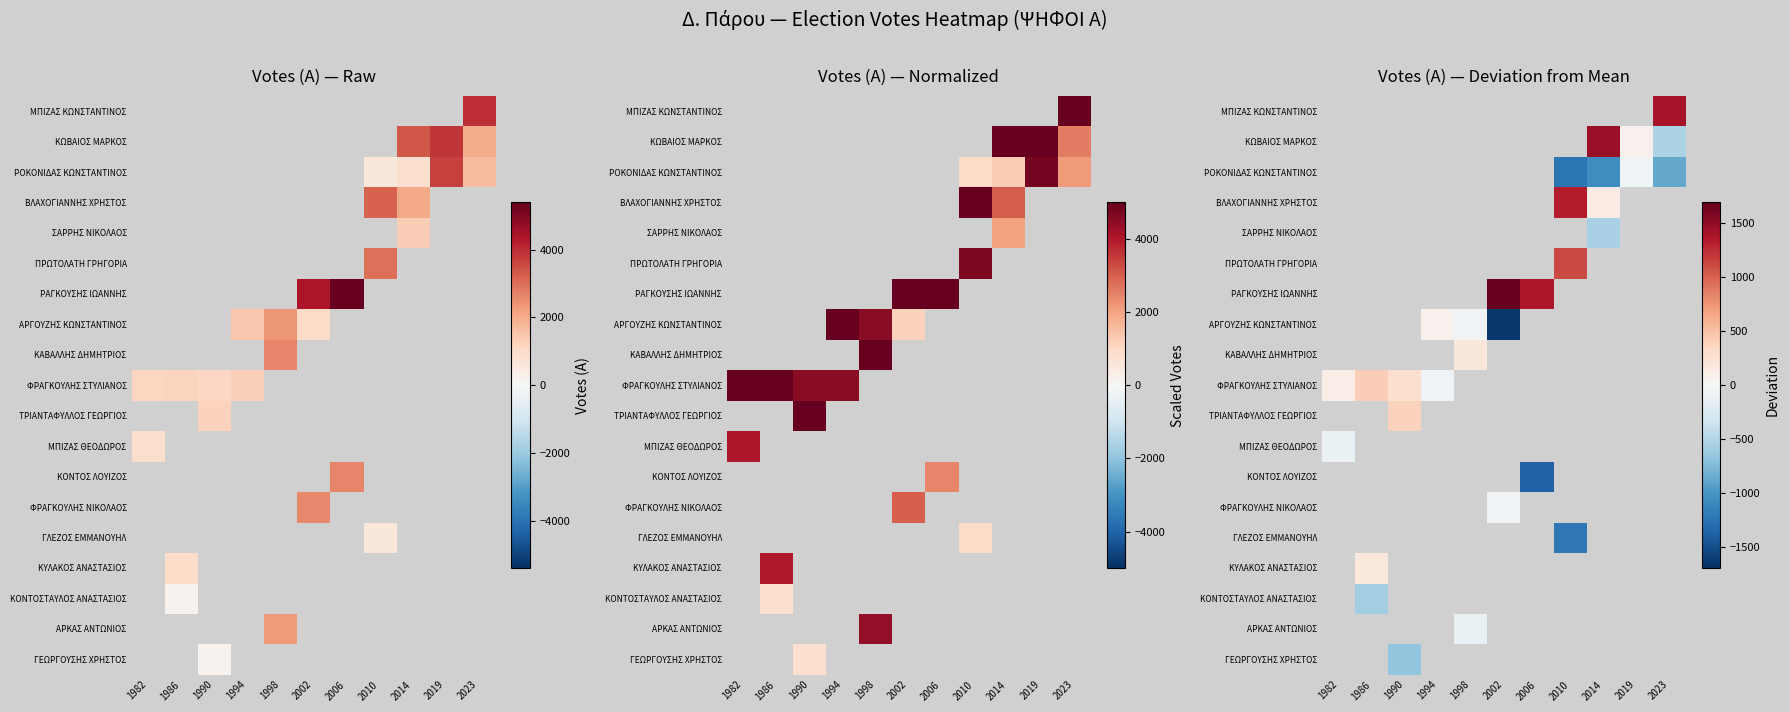

Is the value of ΜΠΙΖΑΣ ΚΩΝΣΤΑΝΤΙΝΟΣ at 2010 greater than the value of ΦΡΑΓΚΟΥΛΗΣ ΣΤΥΛΙΑΝΟΣ at 1982?

No